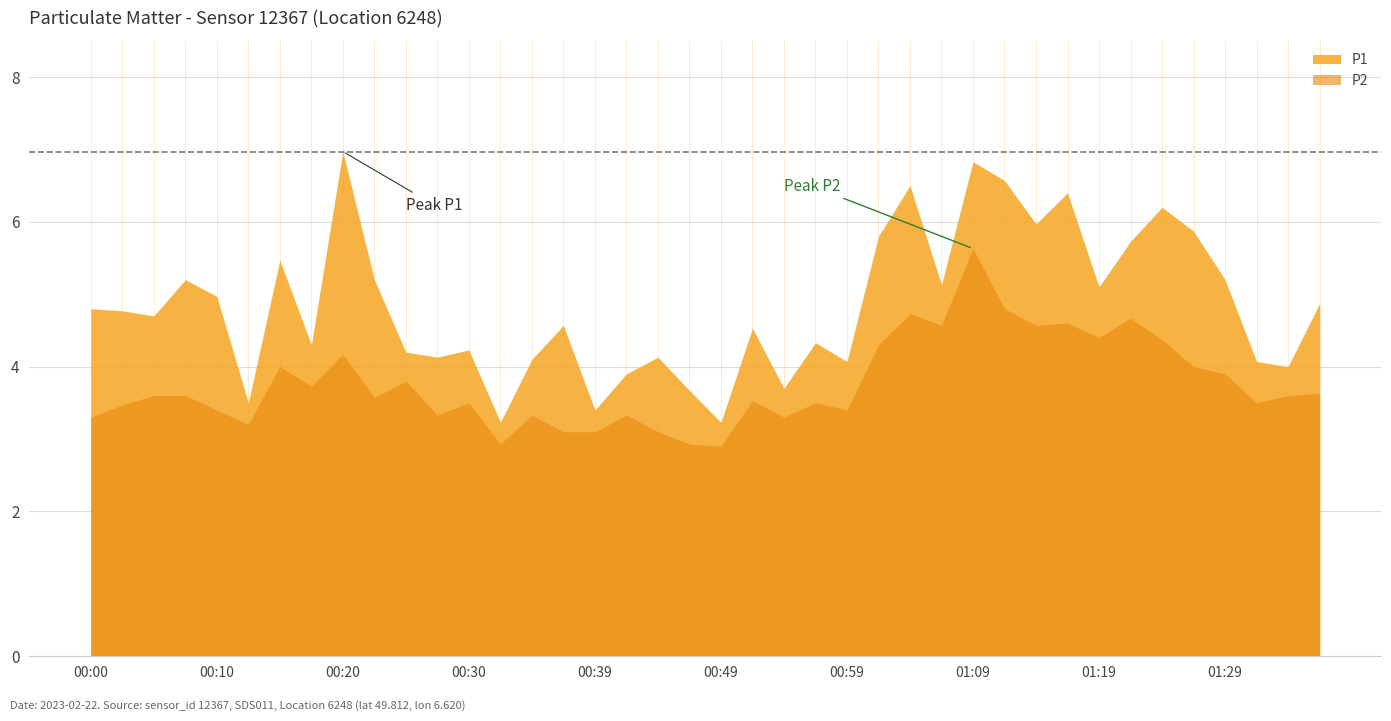

What is the value of the P1 point at the 15th from the left?

4.1